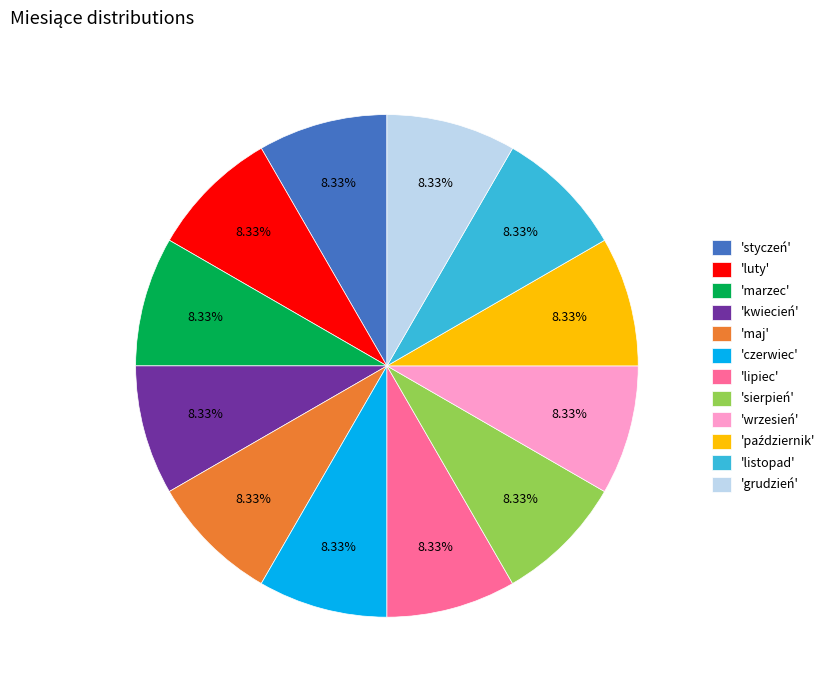

Is there a majority slice in this chart?

No